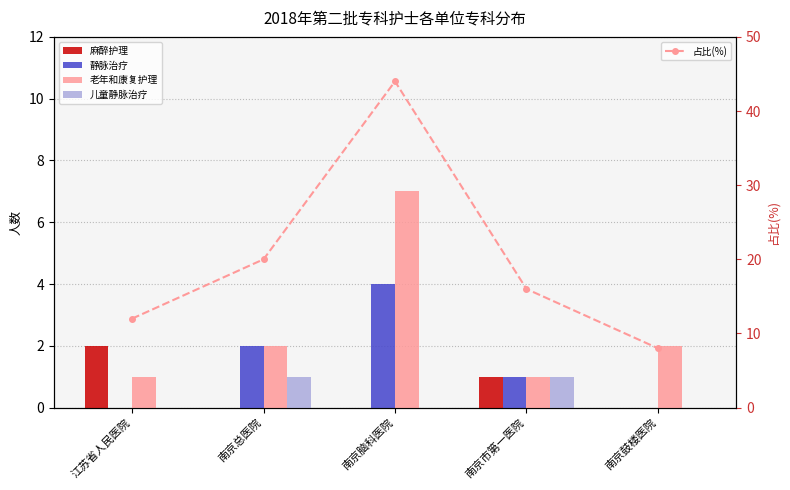

Where is 静脉治疗 nearest to the value 2?

南京总医院